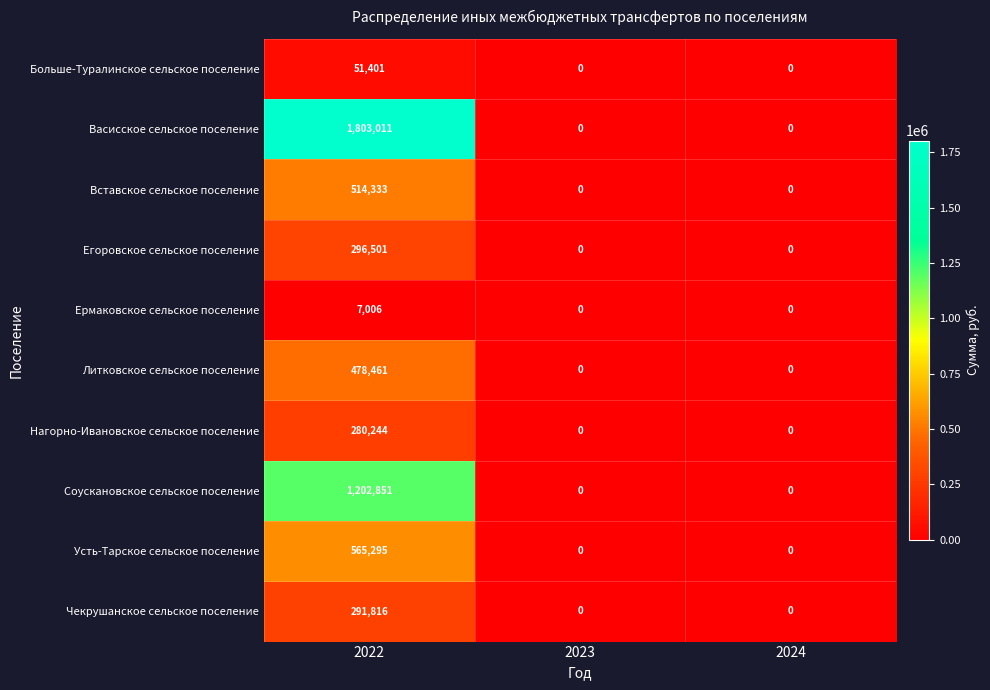

Which series has the widest spread of values?

Васисское сельское поселение